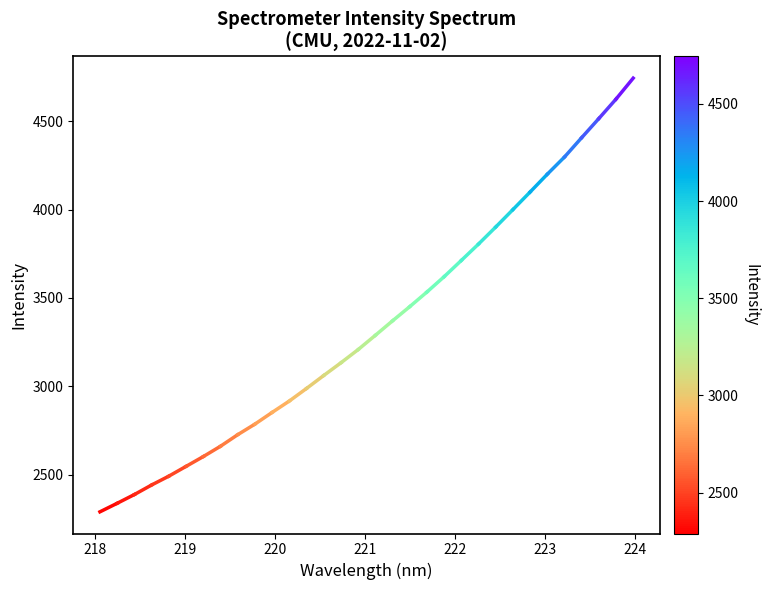

How many data points are less than 2337?

1